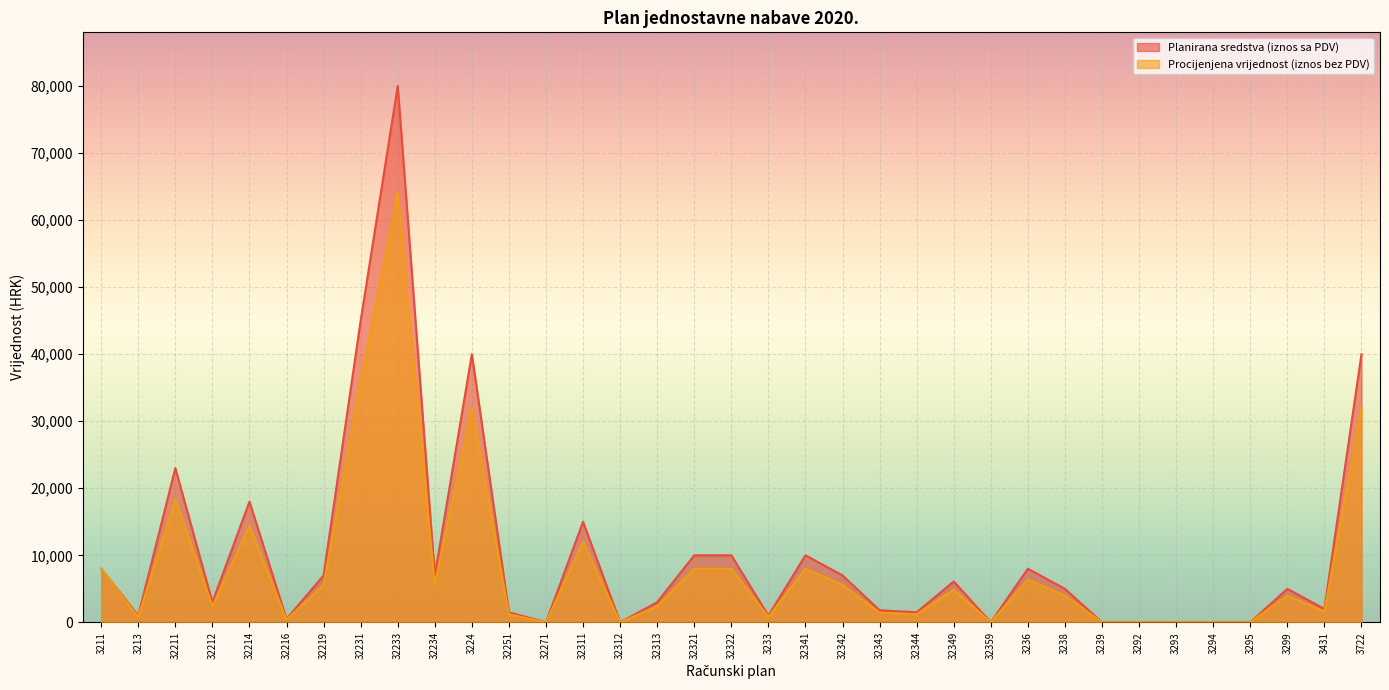

At which label is Planirana sredstva (iznos sa PDV) closest to 40000?

3224